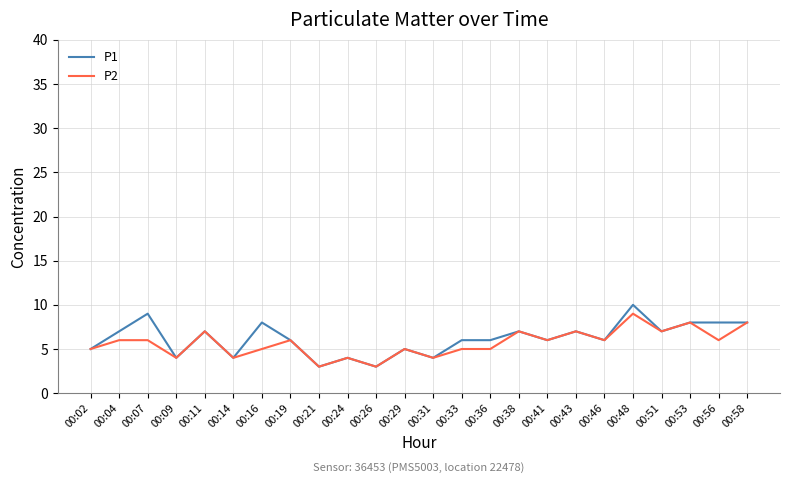

What are all the series names shown in the legend?

P1, P2